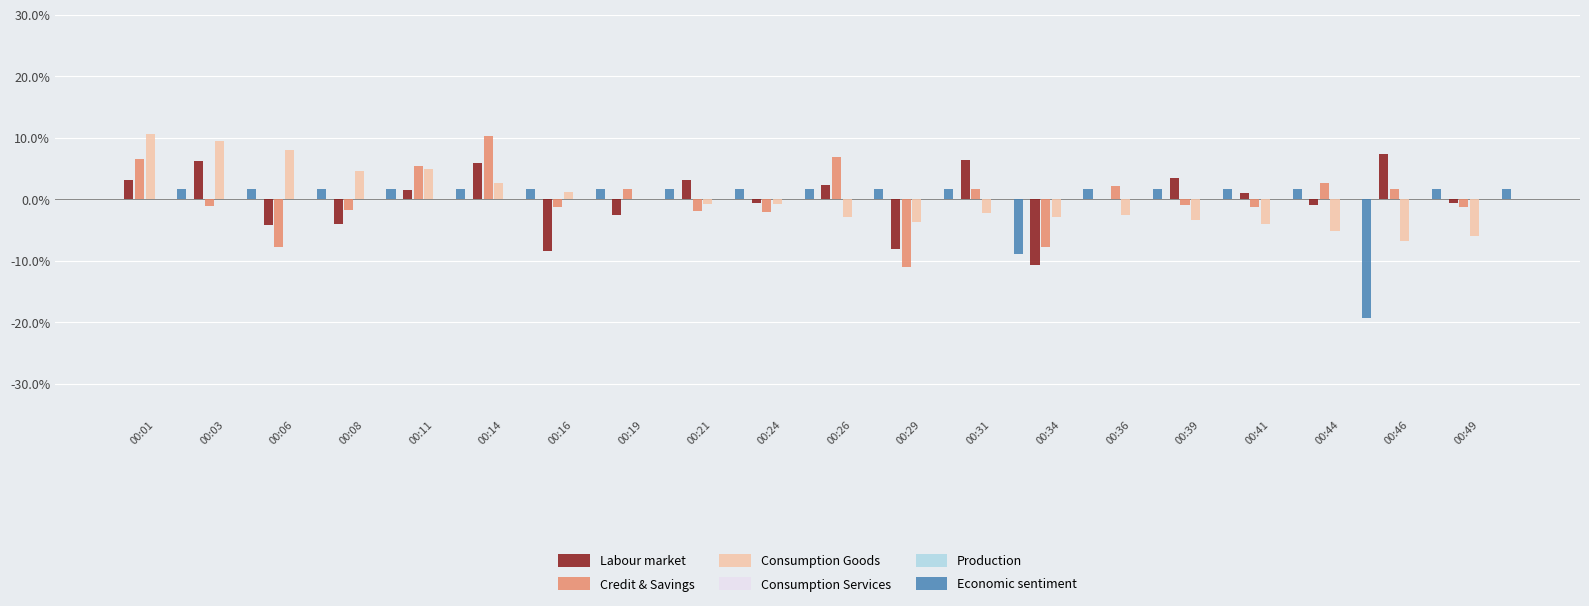

What is the lowest value of the Labour market series?

-10.7